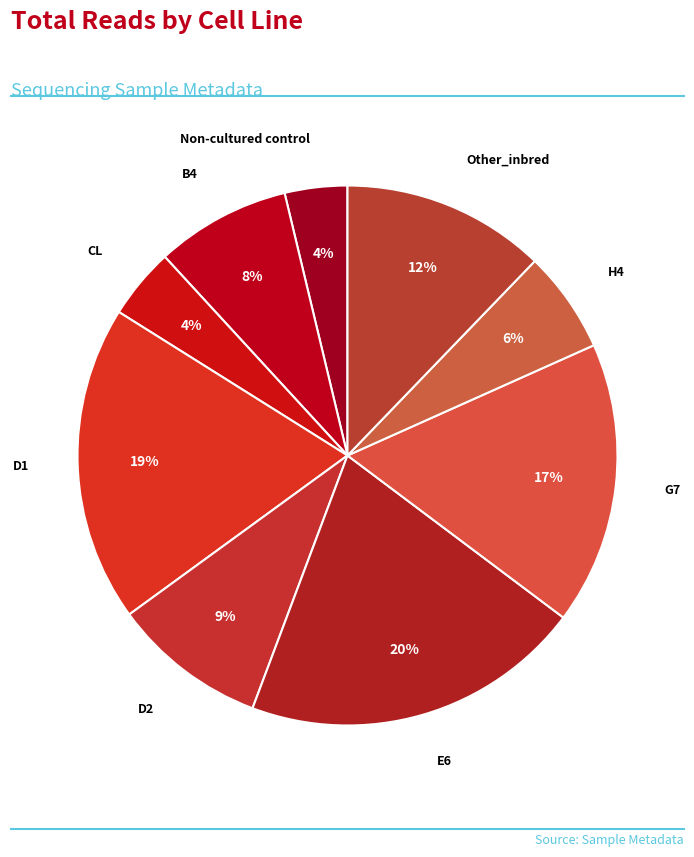

How many slices are in this pie chart?

9